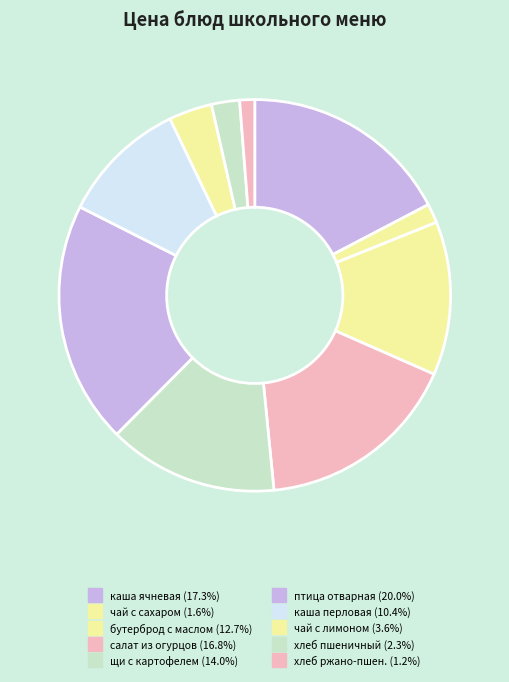

How many segments does this pie chart have?

10